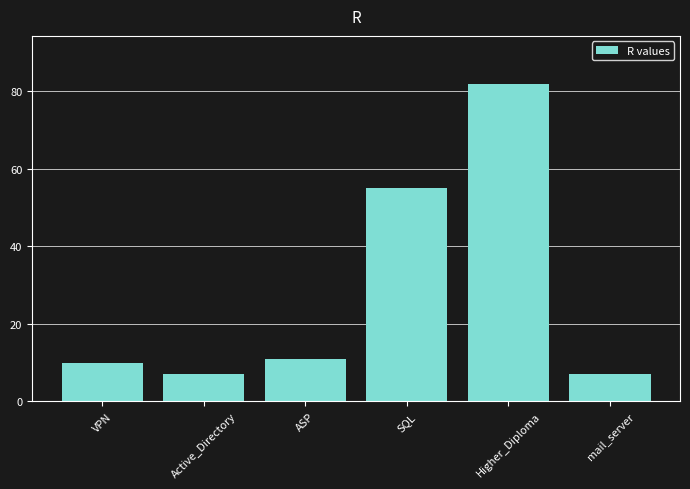

Count the number of categories in the chart.

6